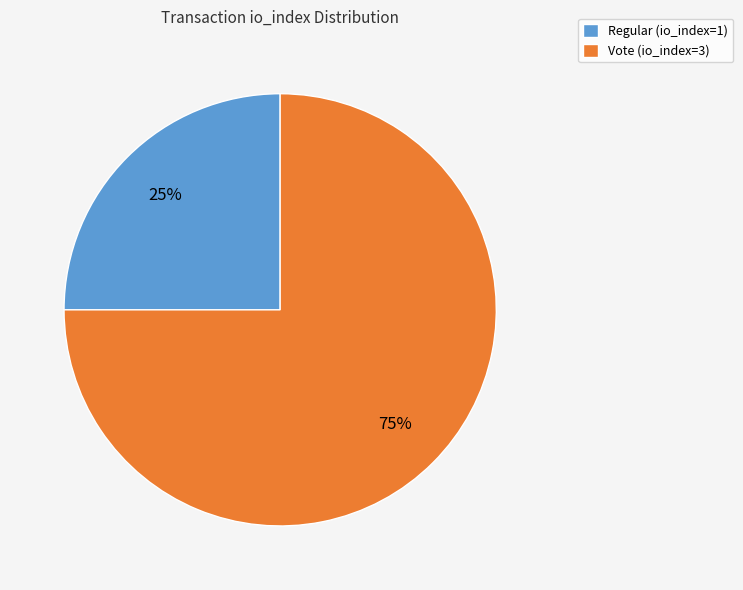

What is the ratio of the value at Vote (io_index=3) to the value at Regular (io_index=1)?

3.0